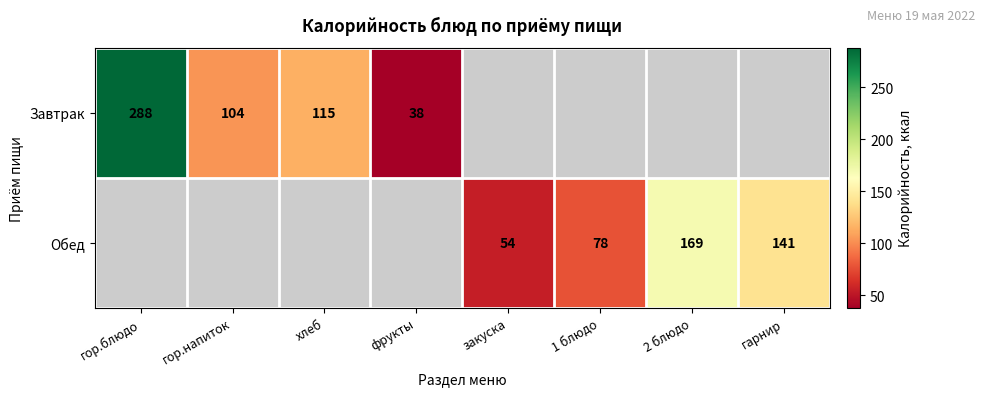

The Обед series shows 109.8 at 2 блюдо. True or false?

False